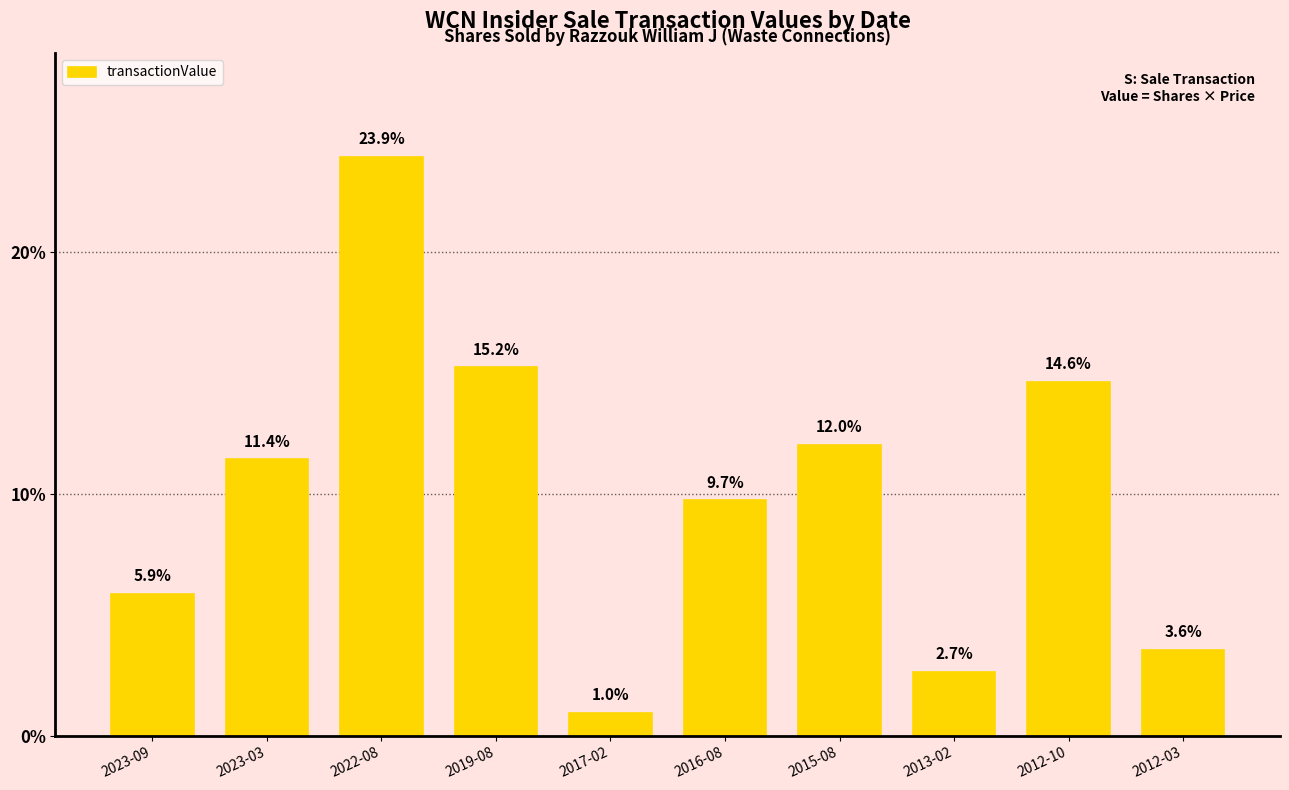

Rank the categories by value from lowest to highest.

2017-02, 2013-02, 2012-03, 2023-09, 2016-08, 2023-03, 2015-08, 2012-10, 2019-08, 2022-08